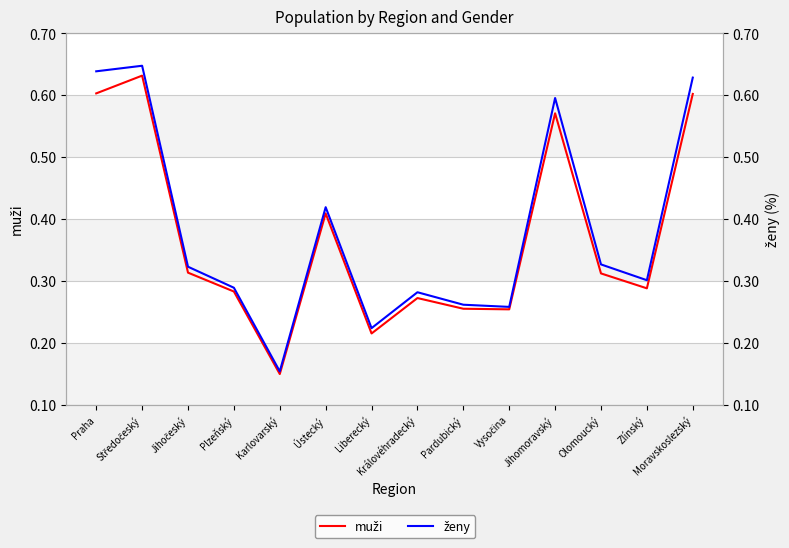

What is the sum of all ženy values?

5347235